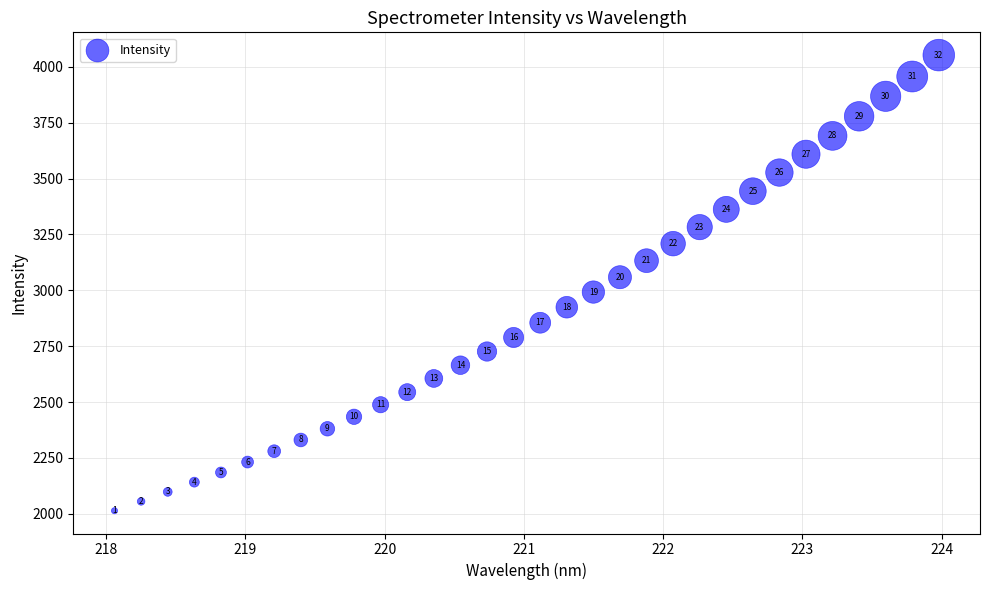

What Y value in the scatter plot is closest to 3033?

3058.7